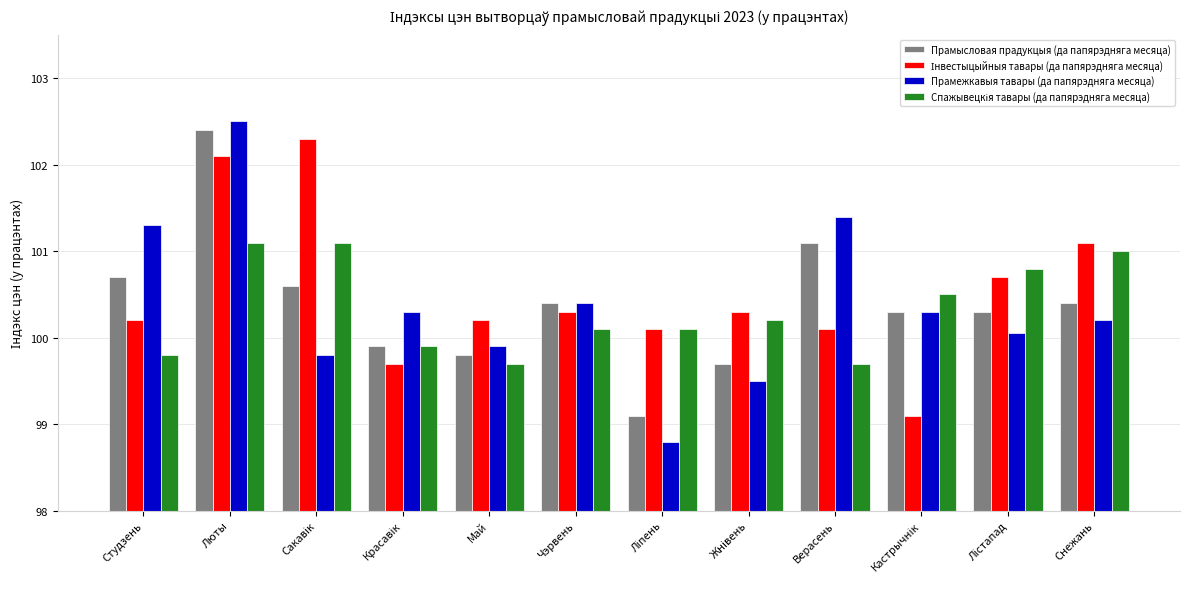

Which series has the largest range (max minus min)?

Прамежкавыя тавары (да папярэдняга месяца)